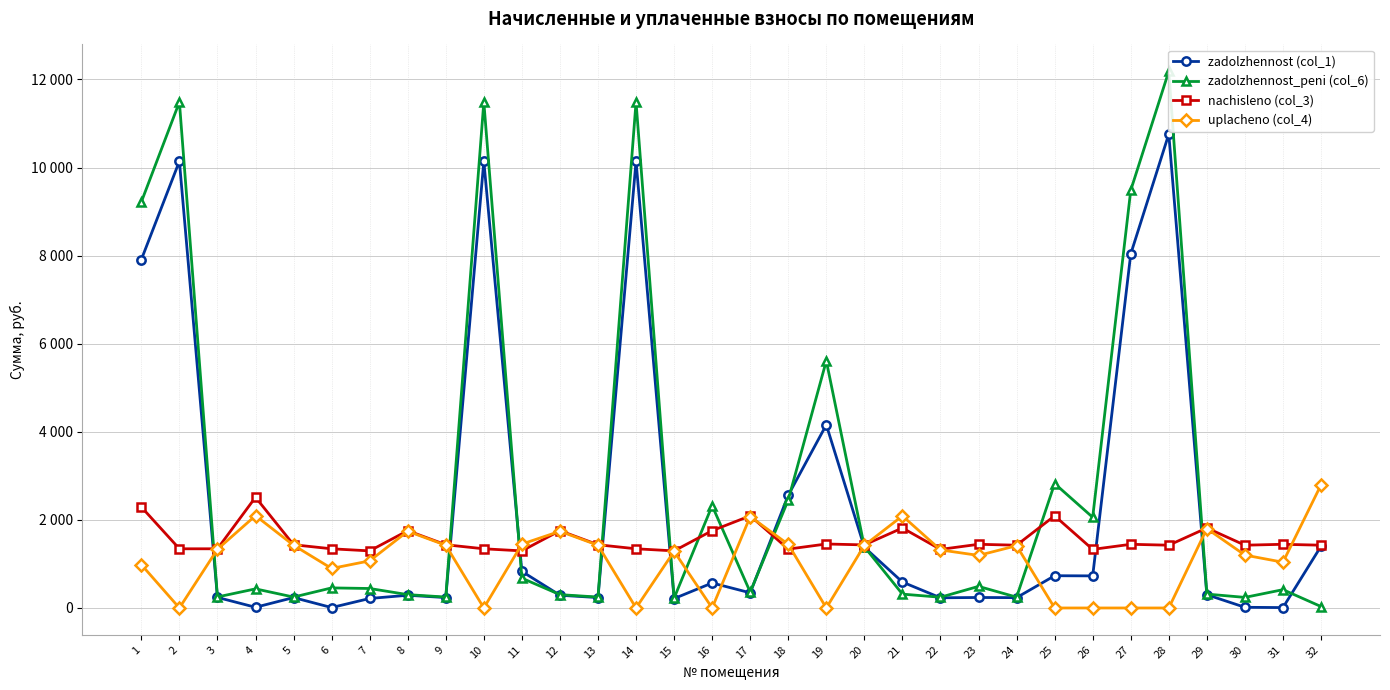

At which category is the sum across all series the highest?

28